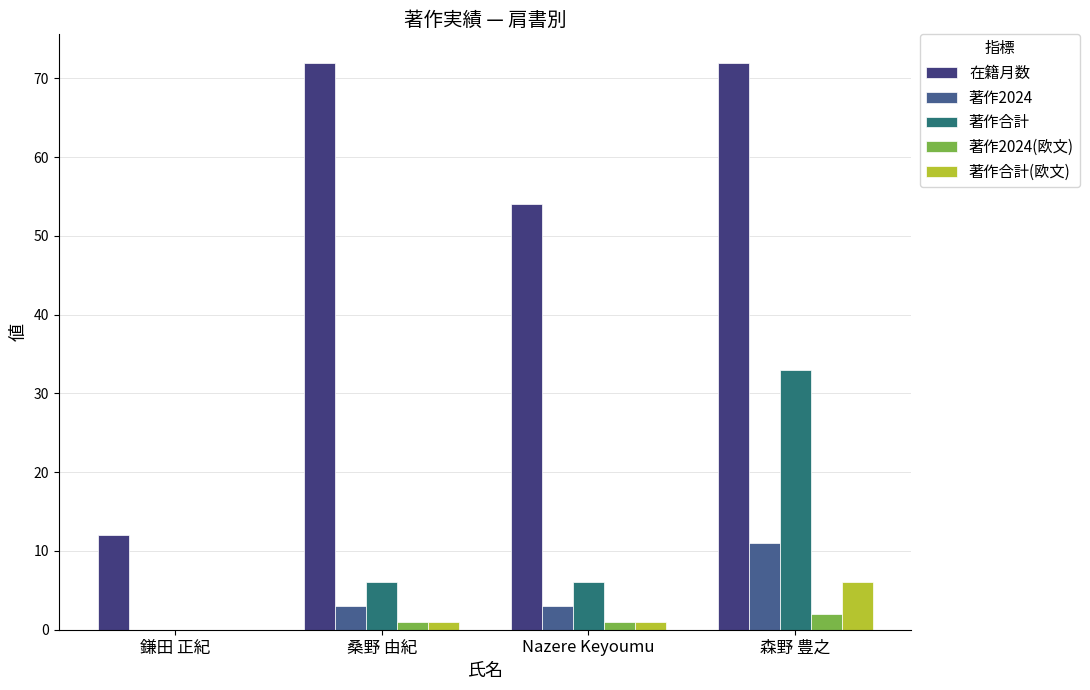

At which category does the chart reach its peak across all series?

桑野 由紀